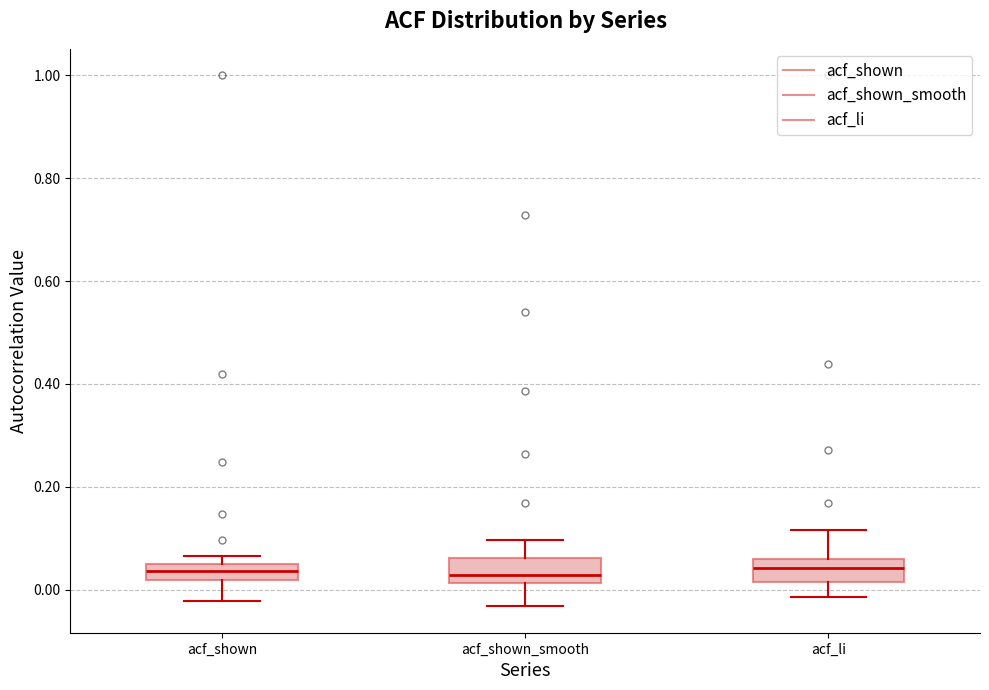

Where is the lower edge of the box for acf_shown on the y-axis? The values are not printed on the chart, so give them approximately, as read against the axis.

0.02